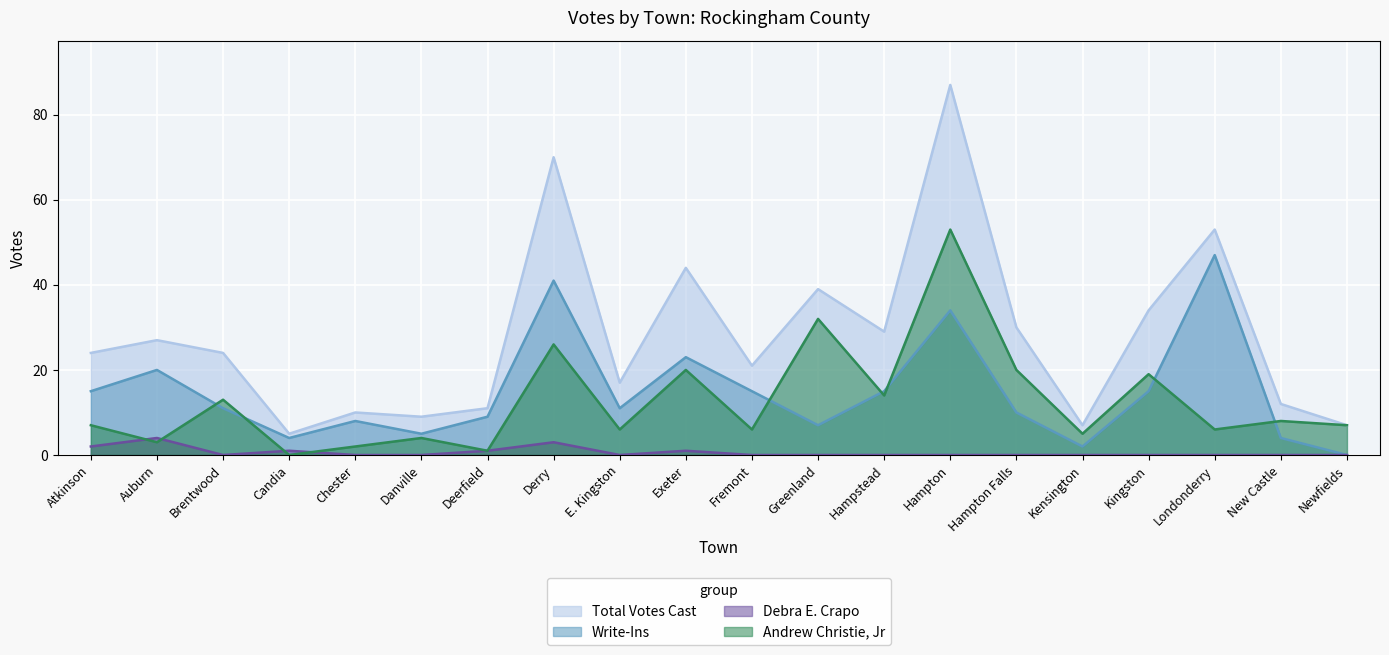

Which has a higher value, Hampton or Atkinson?

Hampton